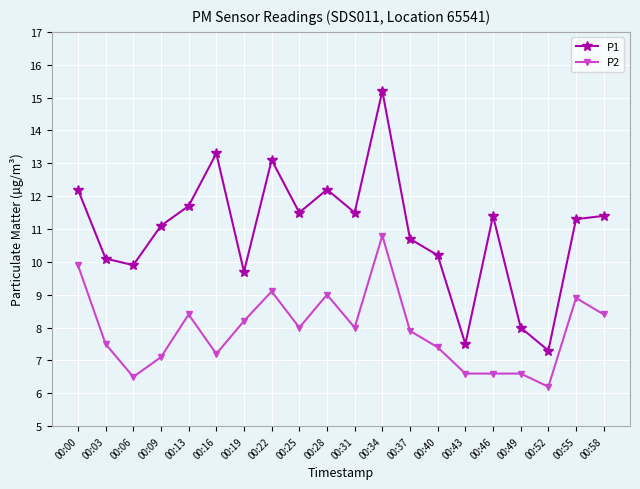

What is the highest value of the P2 series?

10.8